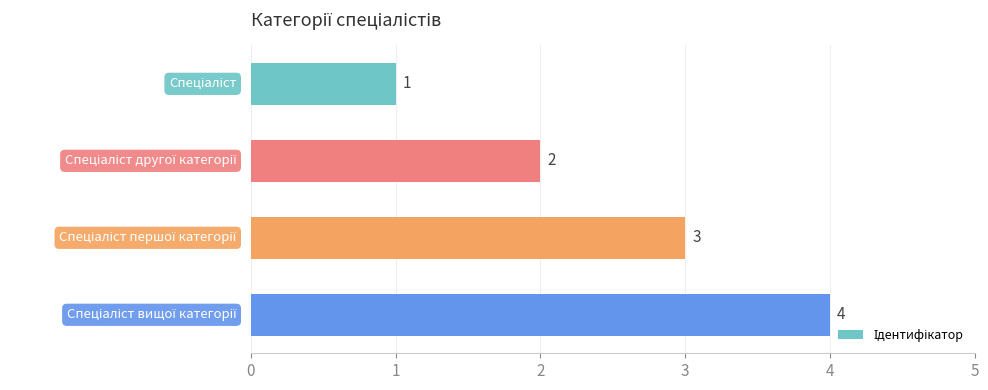

How many values are between 2 and 4?

3